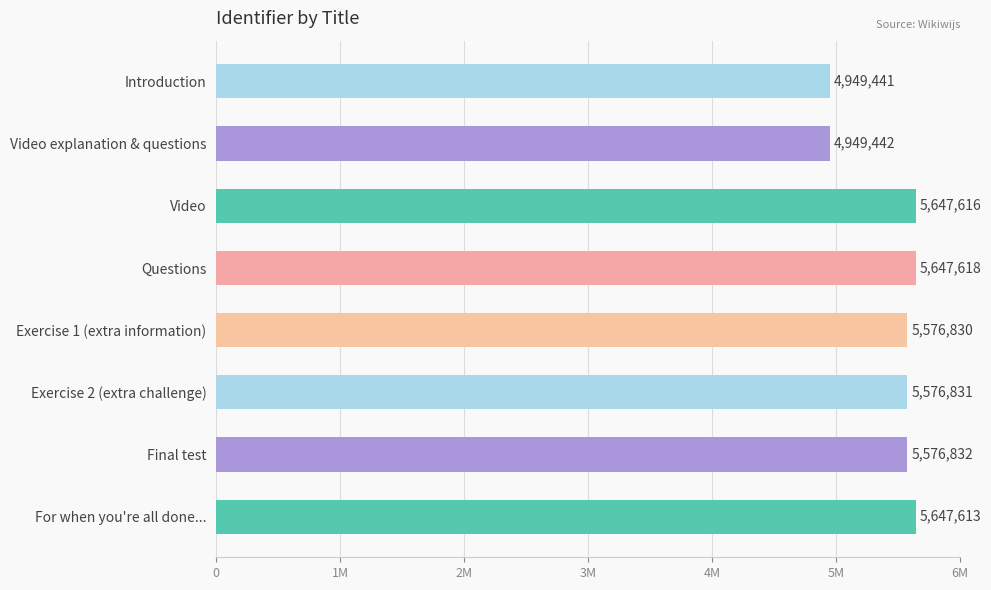

Does the chart contain stacked bars?

No